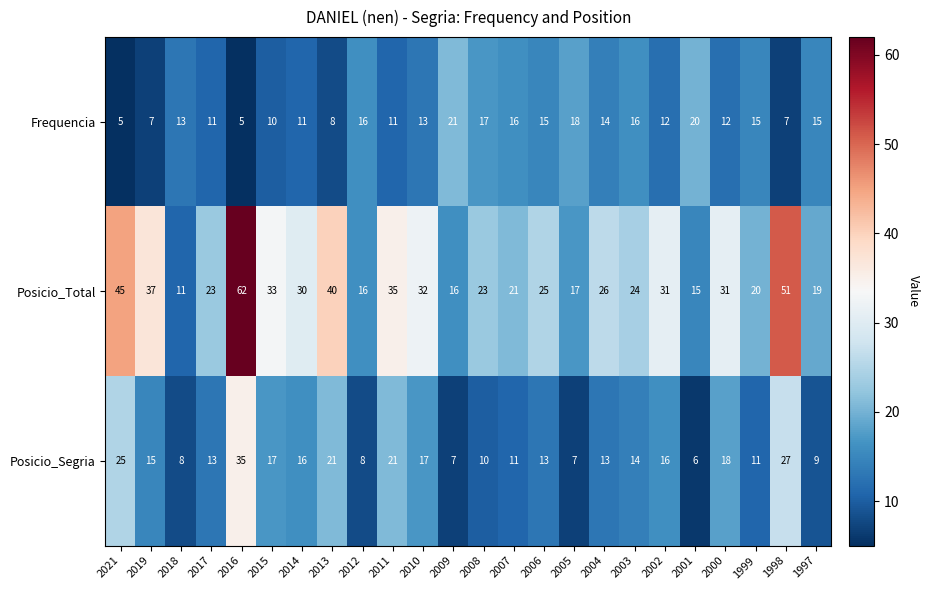

At which label does Posicio_Total first exceed 26?

2021